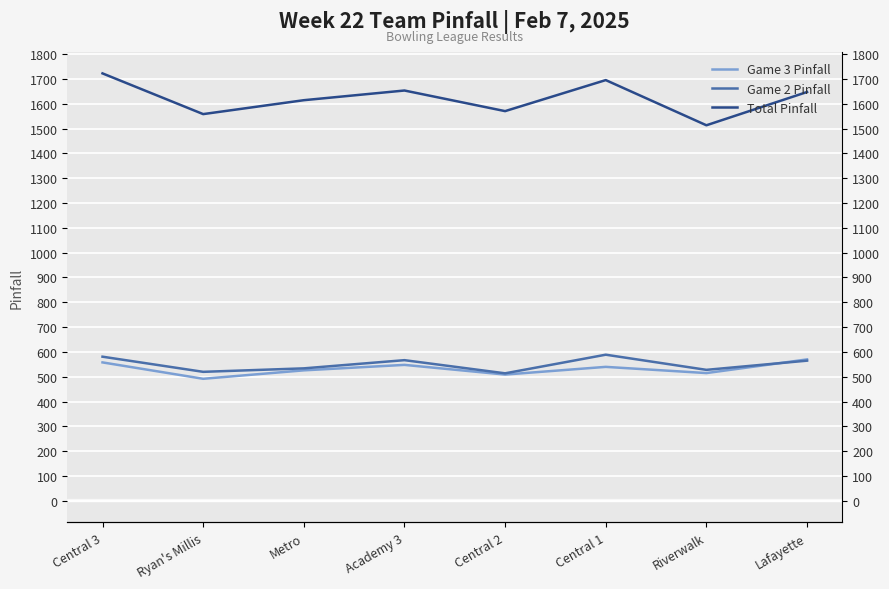

How many series are shown in this chart?

3